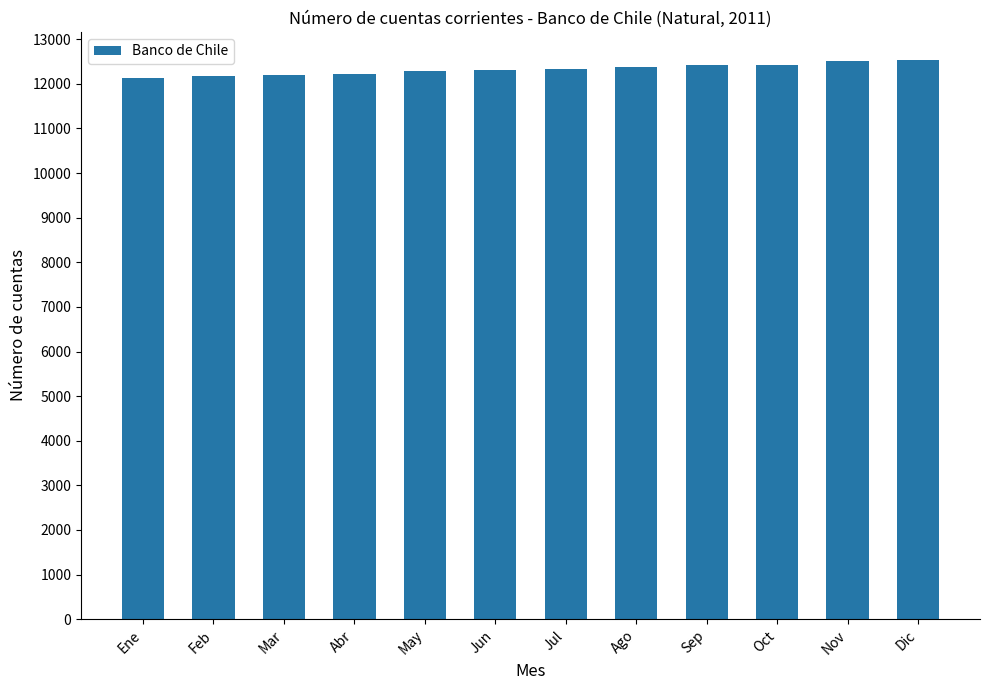

What is the greatest value displayed?

12539